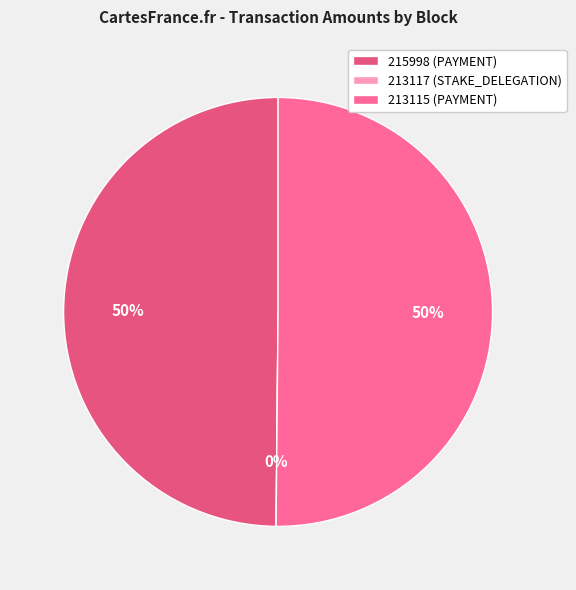

True or false: 213117 (STAKE_DELEGATION) accounts for 13% of the total.

False